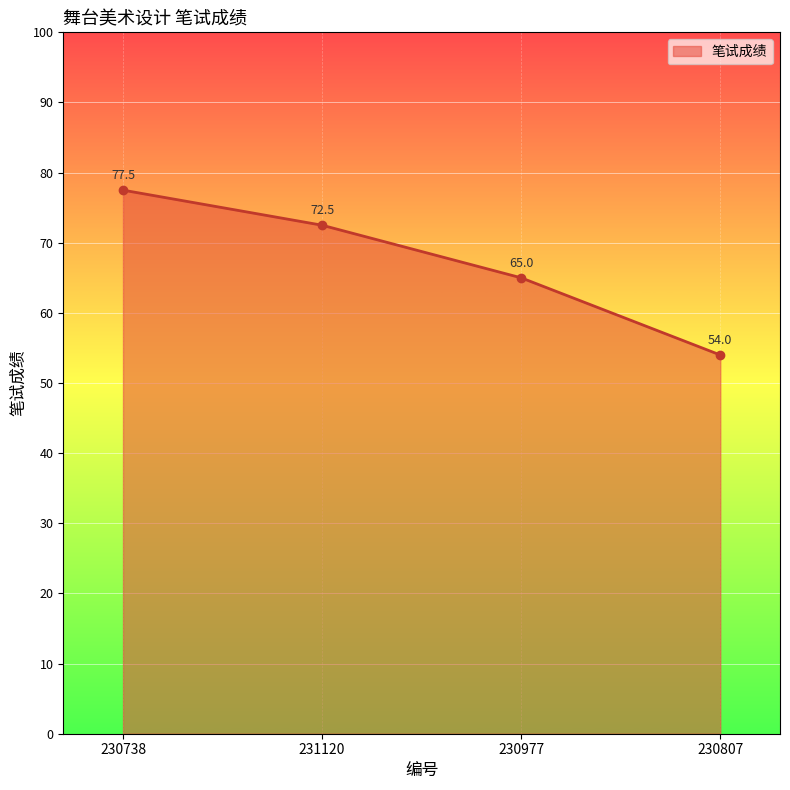

What is the difference between the maximum and second lowest values?

12.5